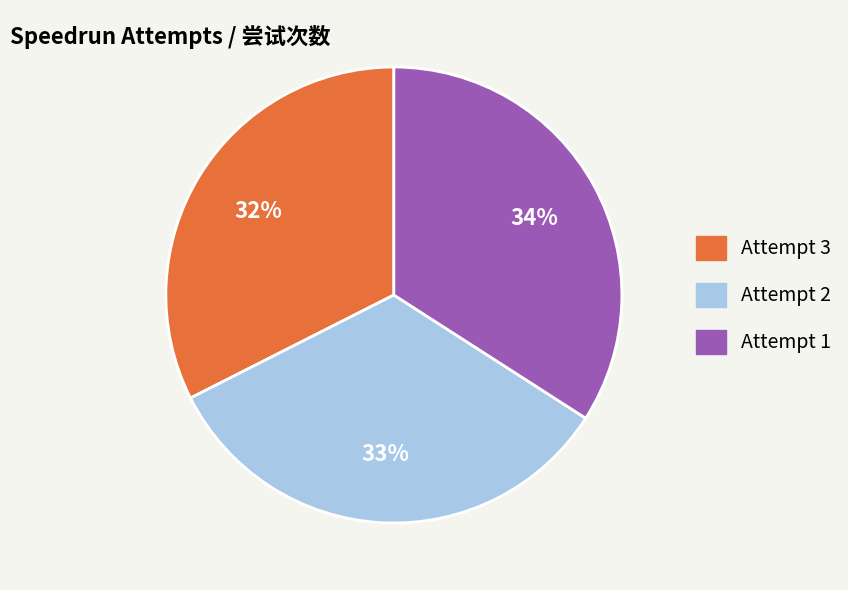

To the nearest percent, what portion does Attempt 1 represent?

34%